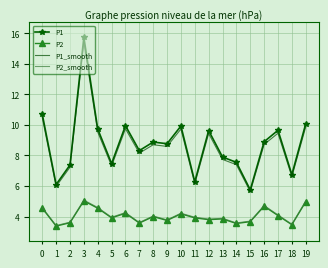

The value of P1 at 8 is 13.7. True or false?

False